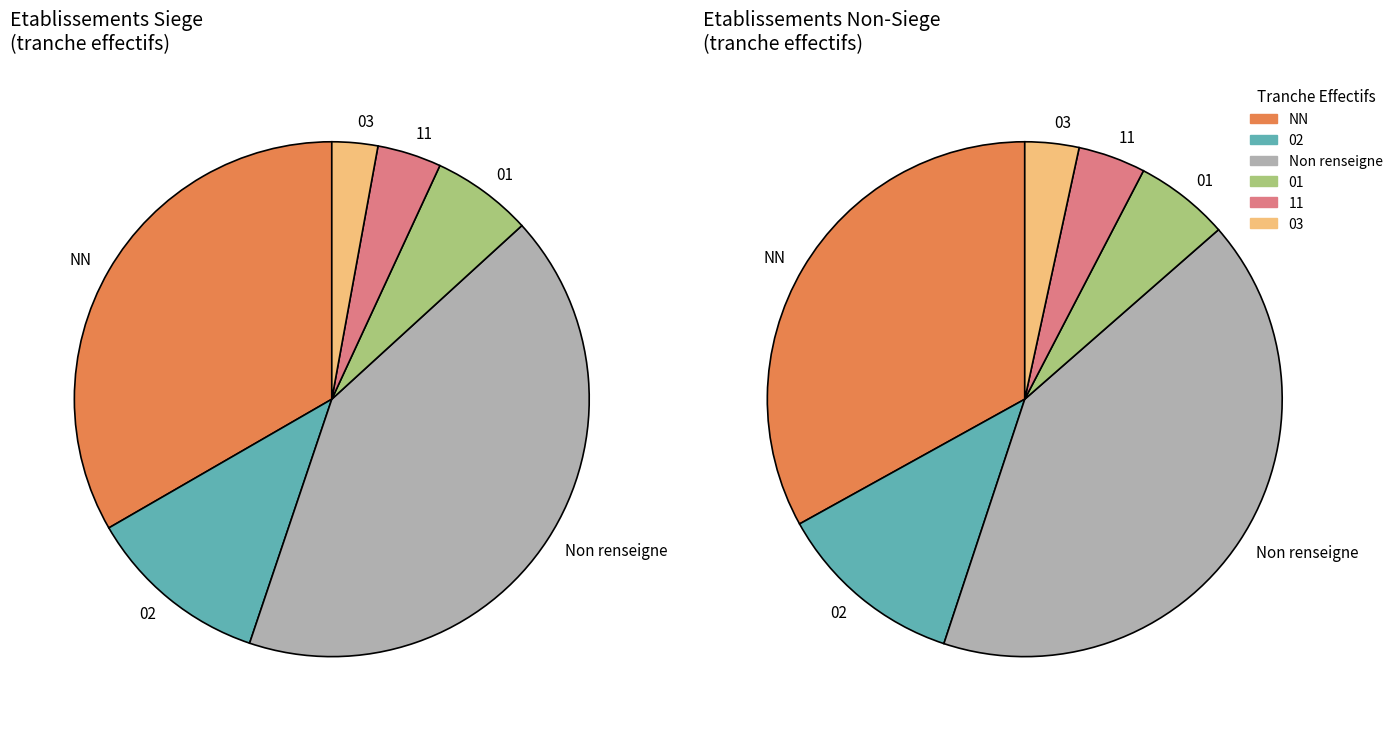

Combined, do 02 and 03 account for over 50%?

No